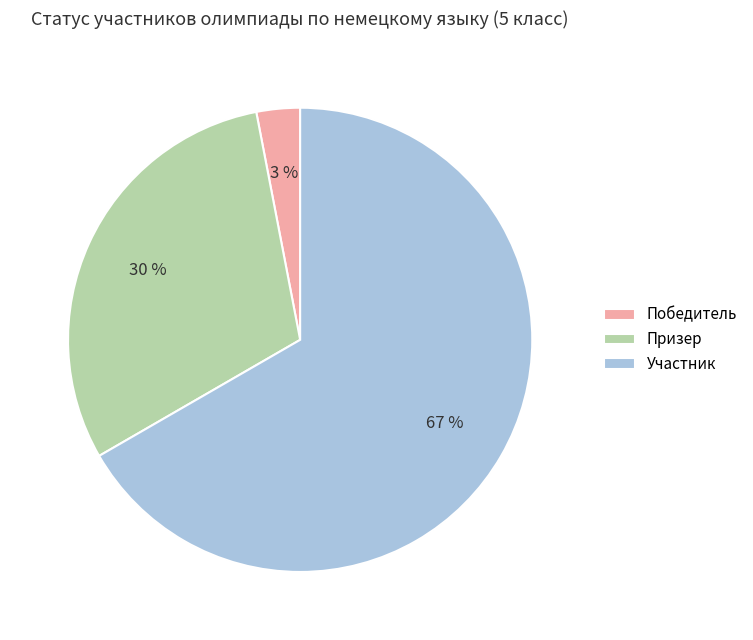

Rank the categories by value from highest to lowest.

Участник, Призер, Победитель